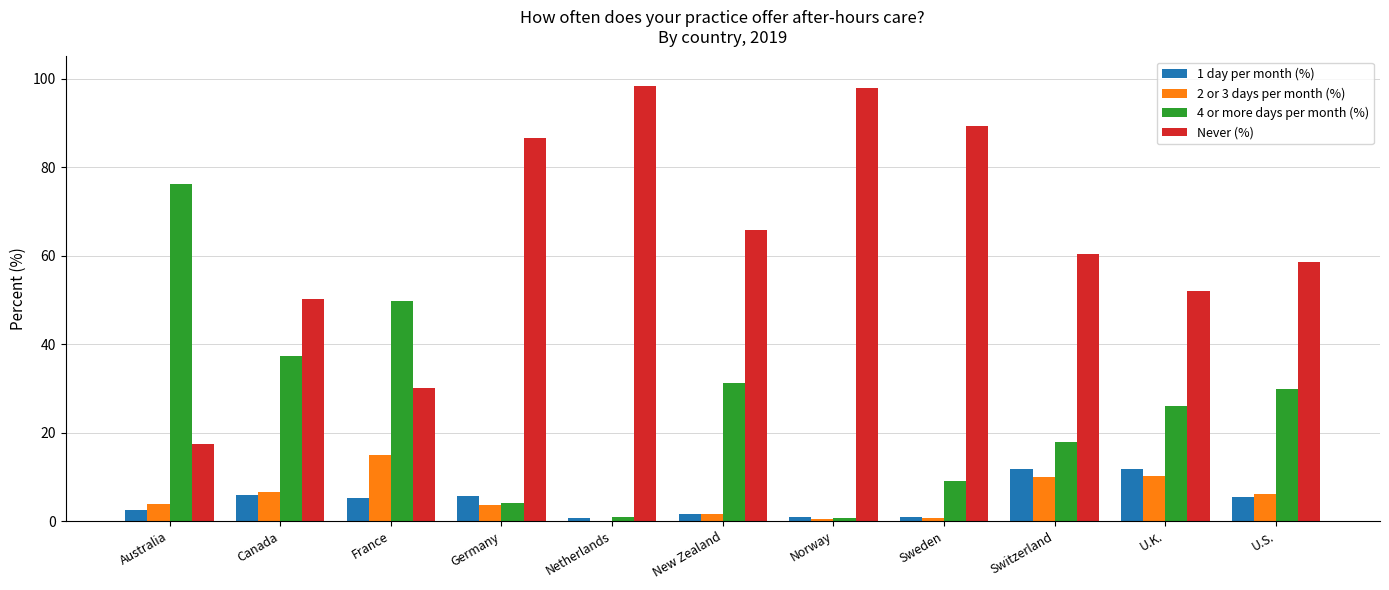

What is the total value across all series at Switzerland?

100.0